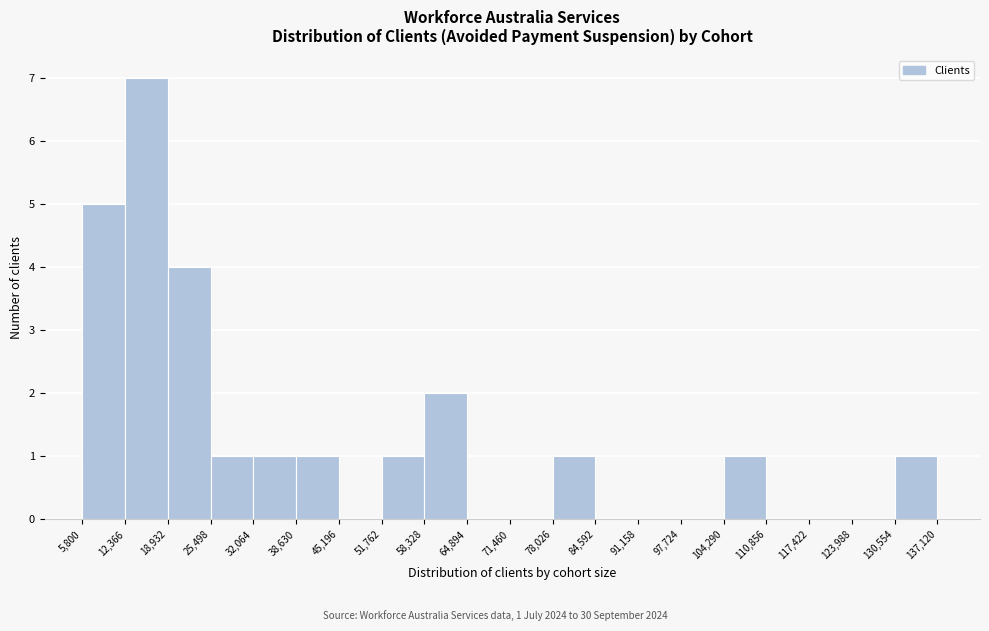

Over which range of the x-axis is the bar tallest?

12,366 to 18,932